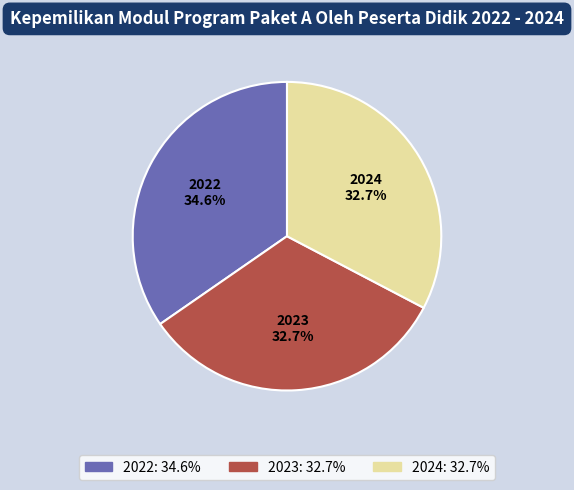

To the nearest percent, what is the difference between the largest and smallest slice percentages?

2%